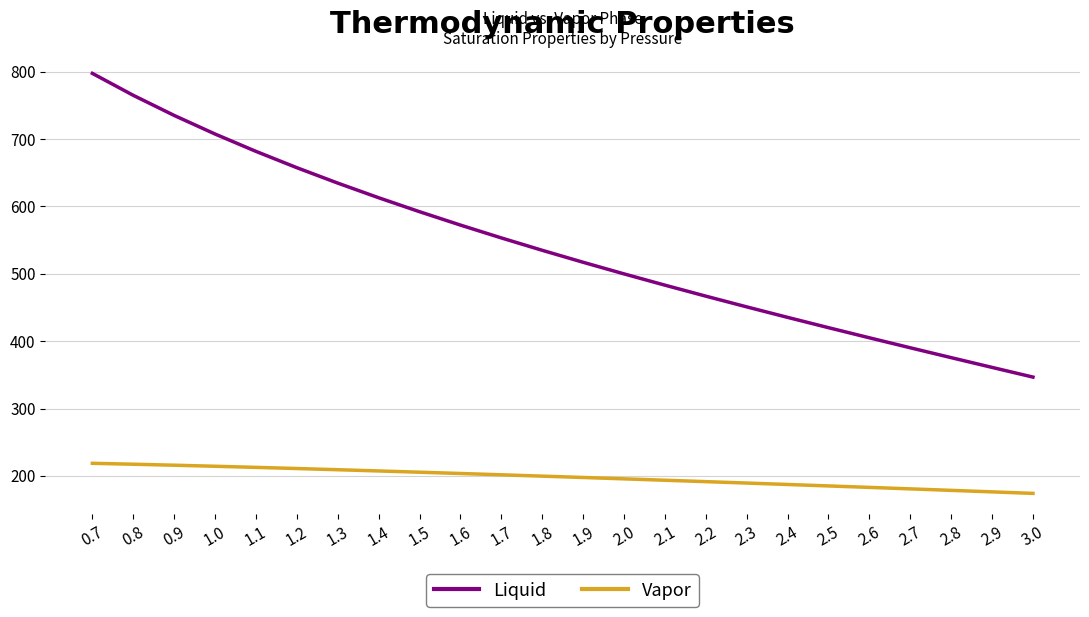

What is the difference between the highest and lowest values at 3.0?

172.7